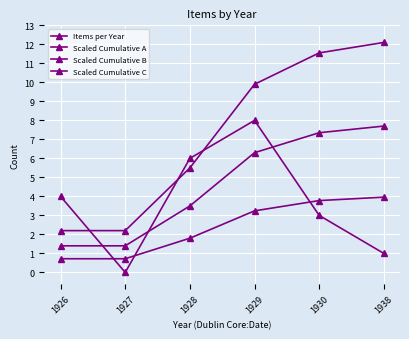

Does the chart have visible grid lines?

Yes